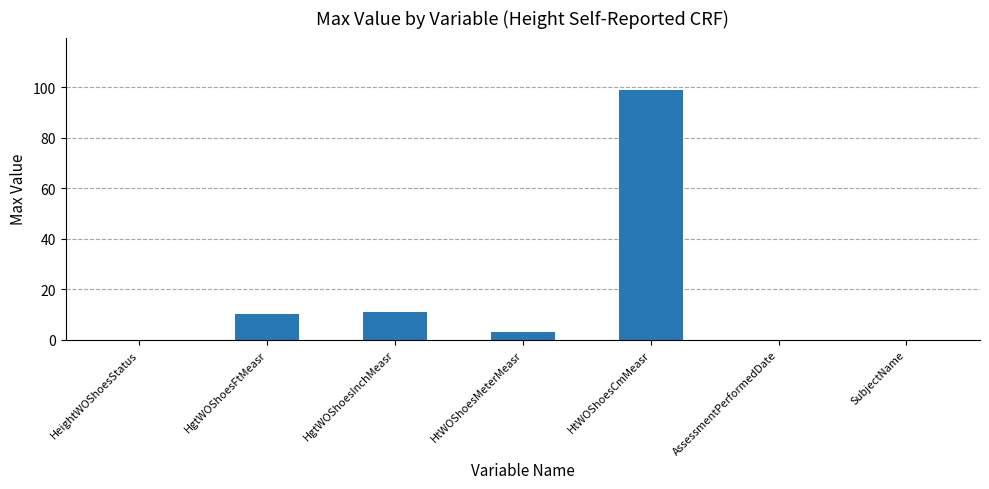

How many categories are shown in the chart?

7